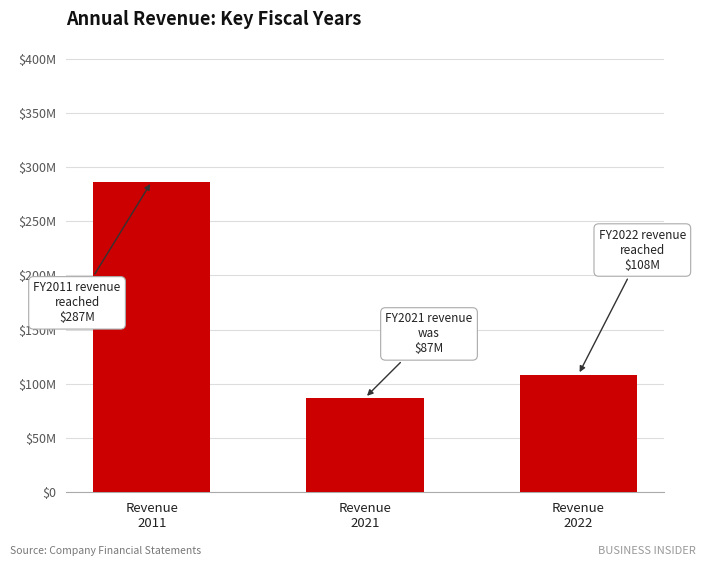

Does the chart contain any negative values?

No